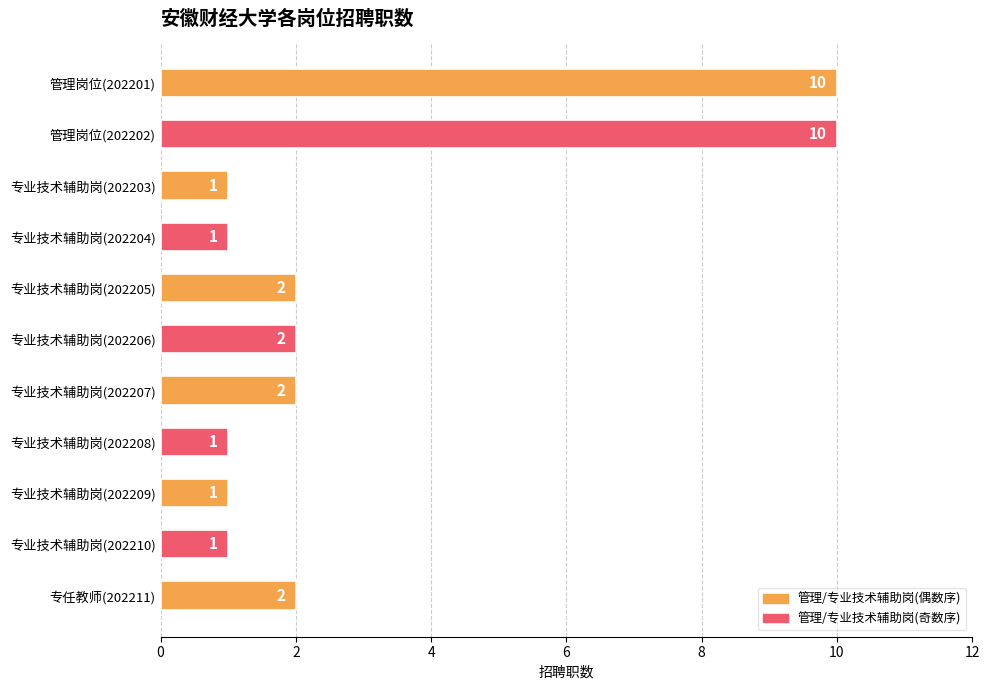

Reading top to bottom, what are all the values shown in this chart?

管理岗位(202201)=10	管理岗位(202202)=10	专业技术辅助岗(202203)=1	专业技术辅助岗(202204)=1	专业技术辅助岗(202205)=2	专业技术辅助岗(202206)=2	专业技术辅助岗(202207)=2	专业技术辅助岗(202208)=1	专业技术辅助岗(202209)=1	专业技术辅助岗(202210)=1	专任教师(202211)=2